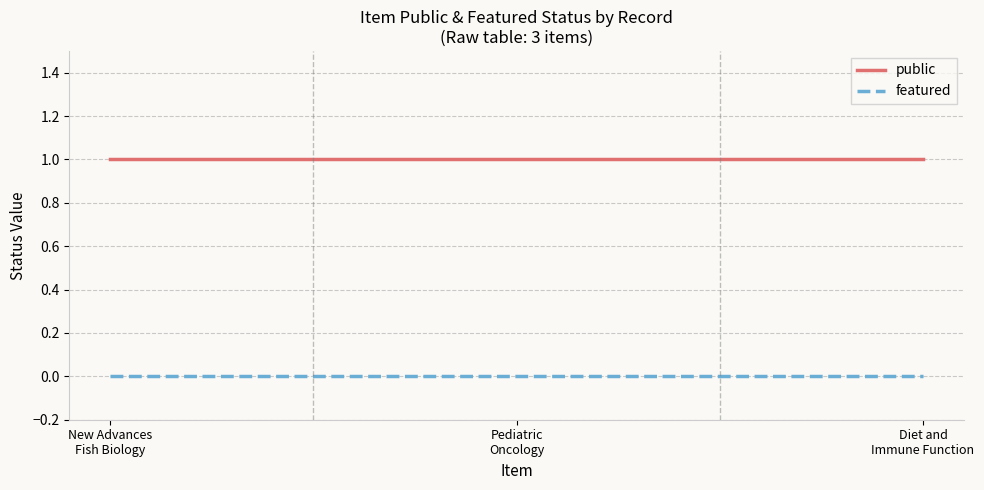

Which series has the largest total across all categories?

public